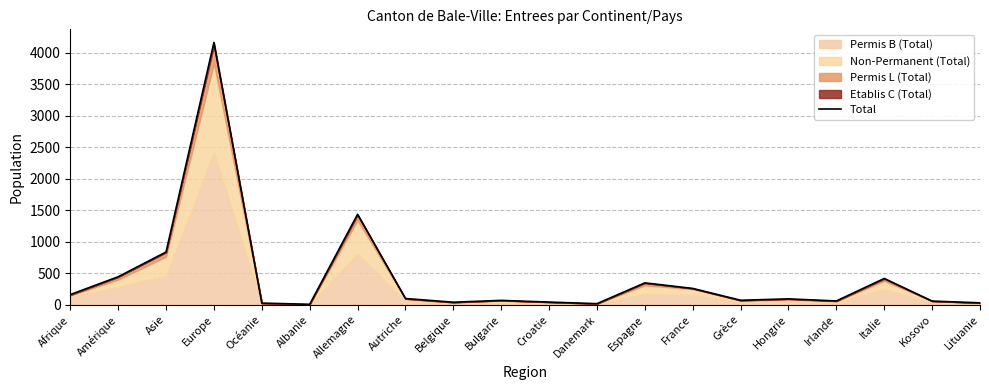

Is it true that the value at Bulgarie is 68?

True